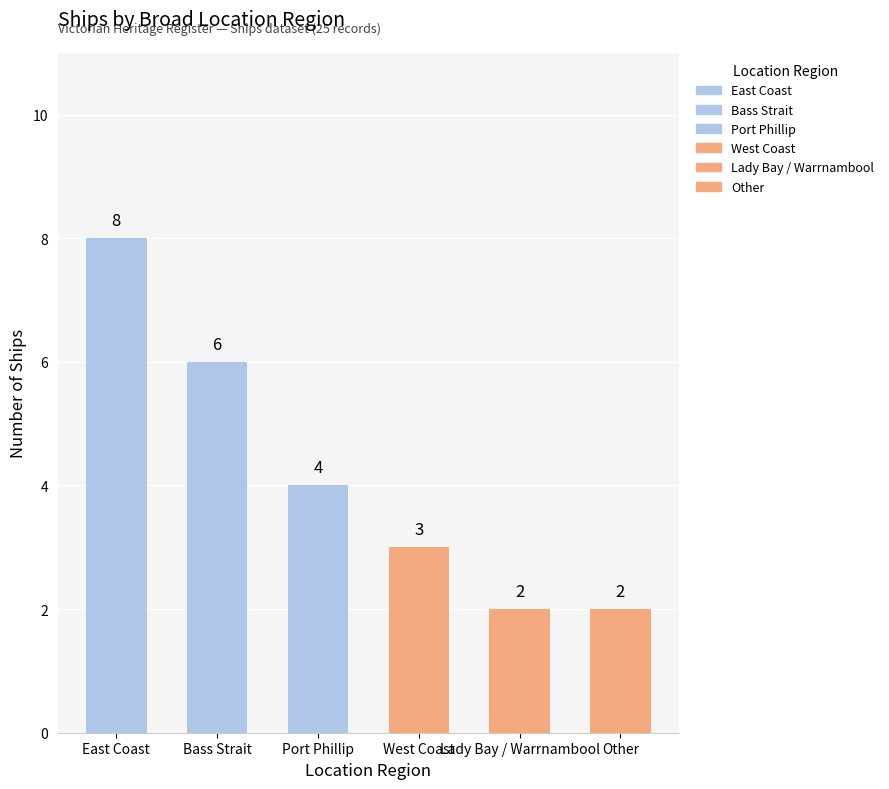

How many categories are shown in the chart?

6